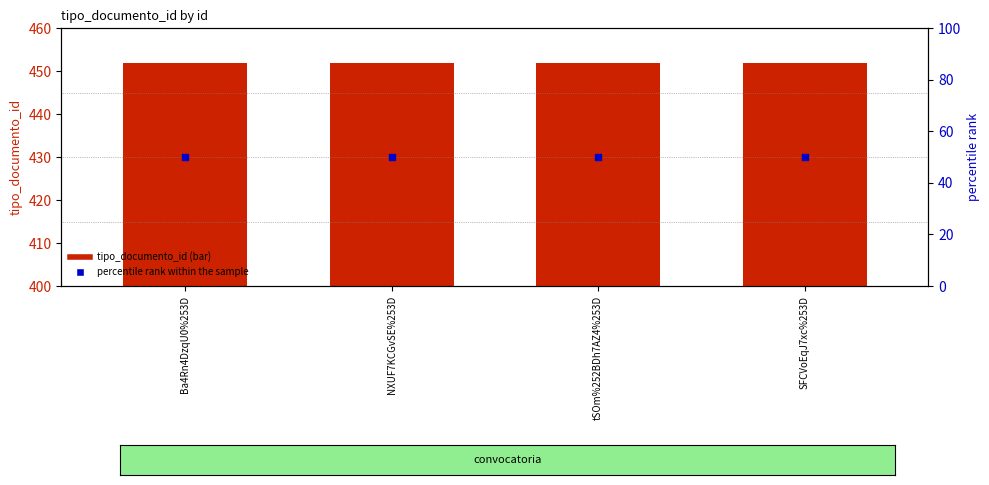

Which series contains the highest Y value?

tipo_documento_id